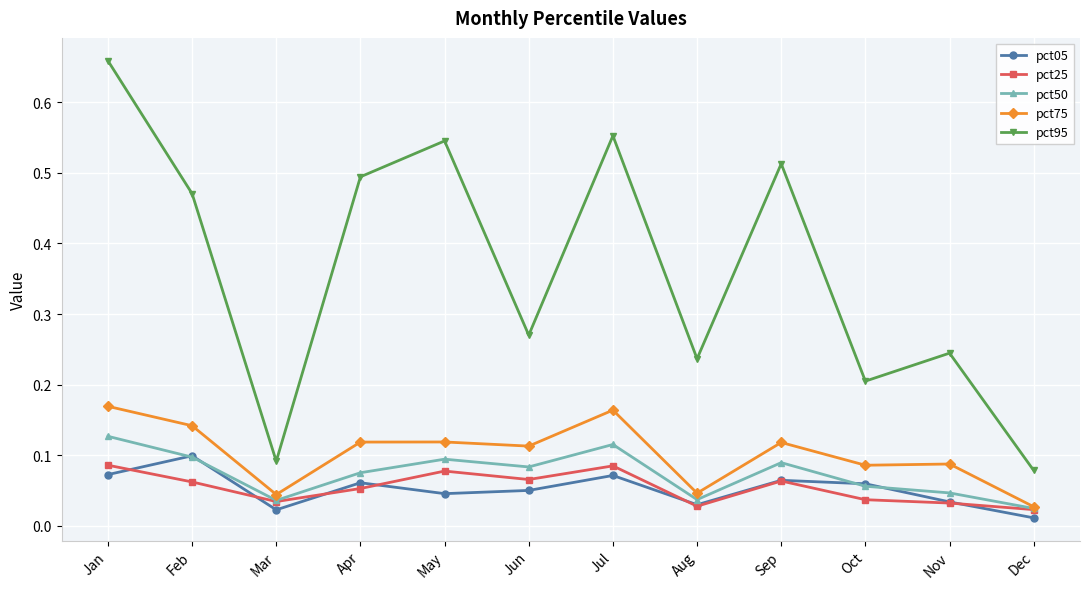

Is this an area chart (filled region under the line)?

No